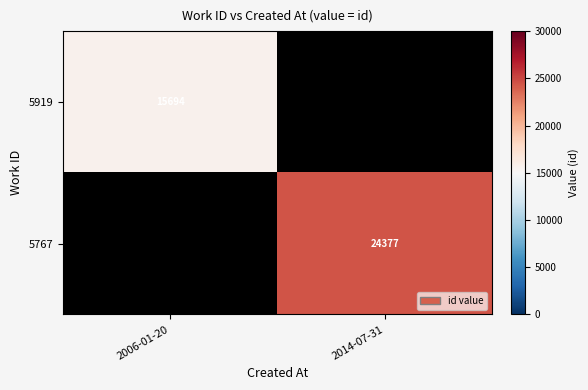

True or false: 5767 has a value of 4971 at 2014-07-31.

False